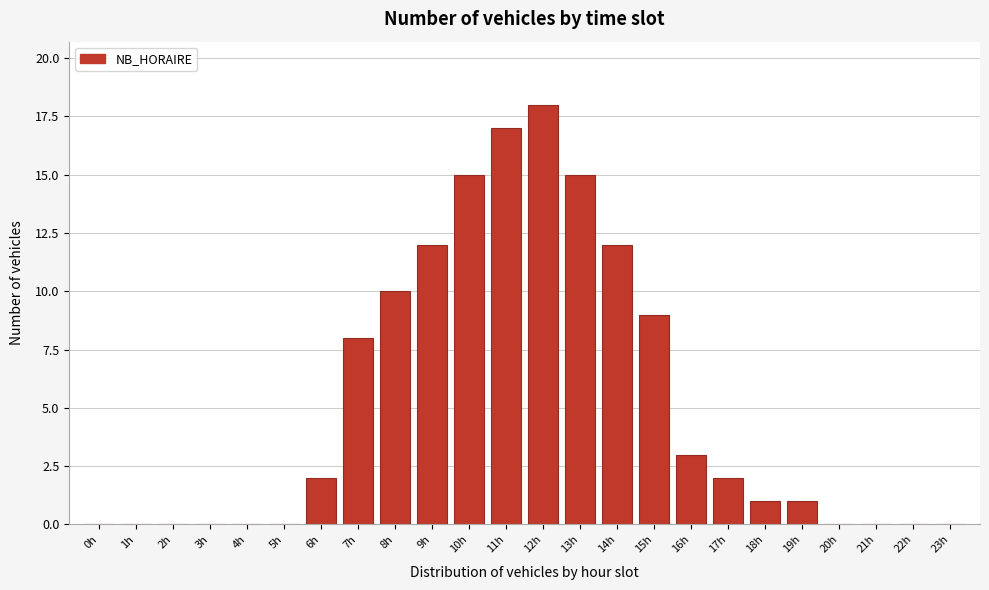

Reading left to right, transcribe all the data shown in this chart.

0h=0	1h=0	2h=0	3h=0	4h=0	5h=0	6h=2	7h=8	8h=10	9h=12	10h=15	11h=17	12h=18	13h=15	14h=12	15h=9	16h=3	17h=2	18h=1	19h=1	20h=0	21h=0	22h=0	23h=0